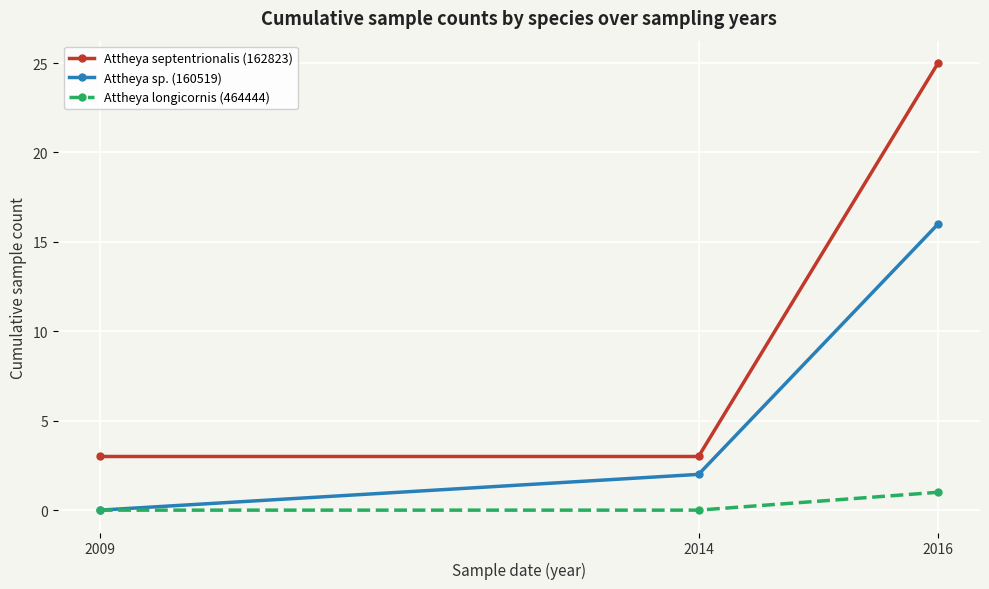

Reading left to right, transcribe all the data shown in this chart.

Attheya septentrionalis (162823): 3	3	25
Attheya sp. (160519): 0	2	16
Attheya longicornis (464444): 0	0	1